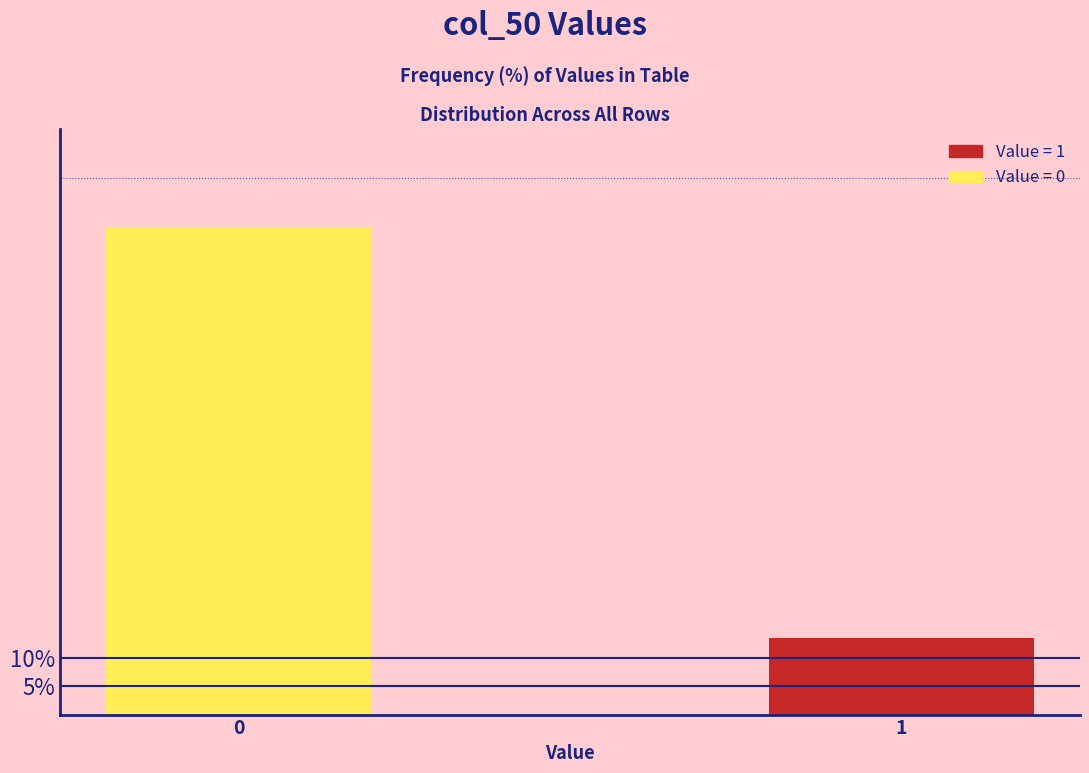

Reading left to right, what are all the values shown in this chart?

86.4	13.6